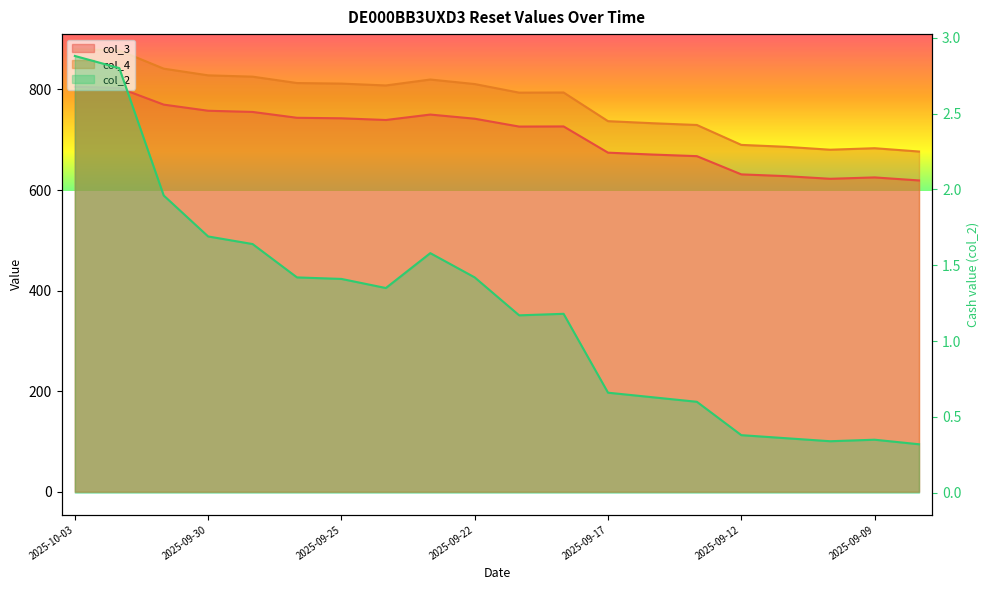

How many data points does each series have?

20